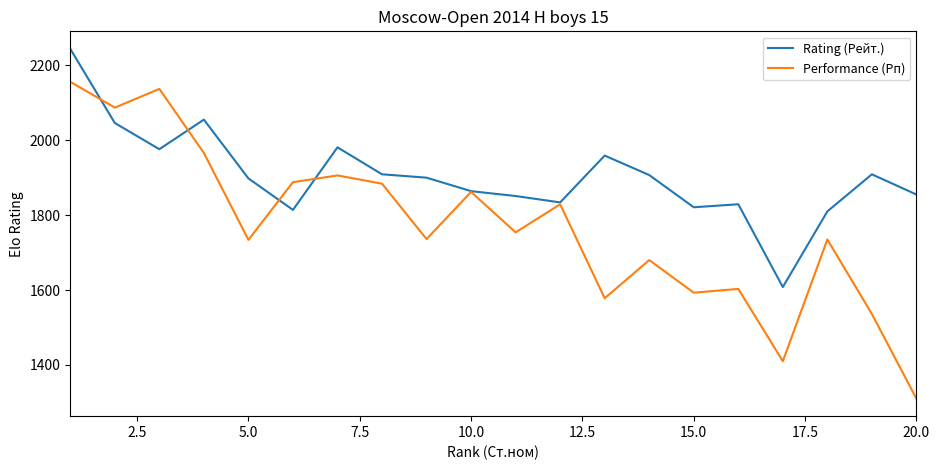

Rank the series by their average value, from lowest to highest.

Performance (Рп), Rating (Рейт.)